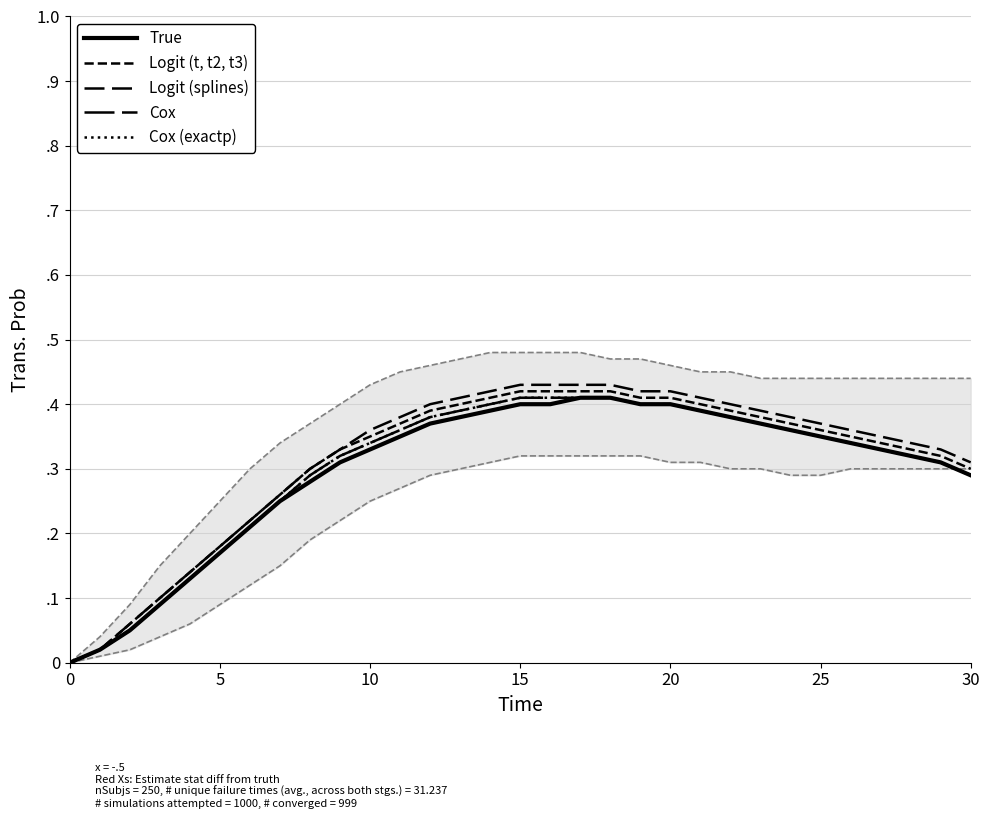

Does the chart display data point markers on the line(s)?

No